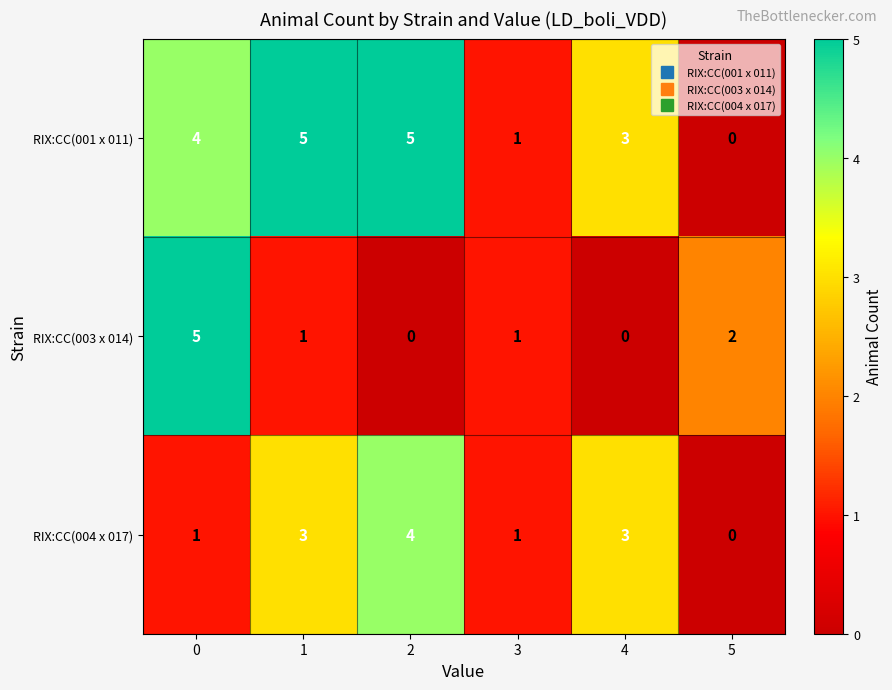

What is the average value of the RIX:CC(001 x 011) series?

3